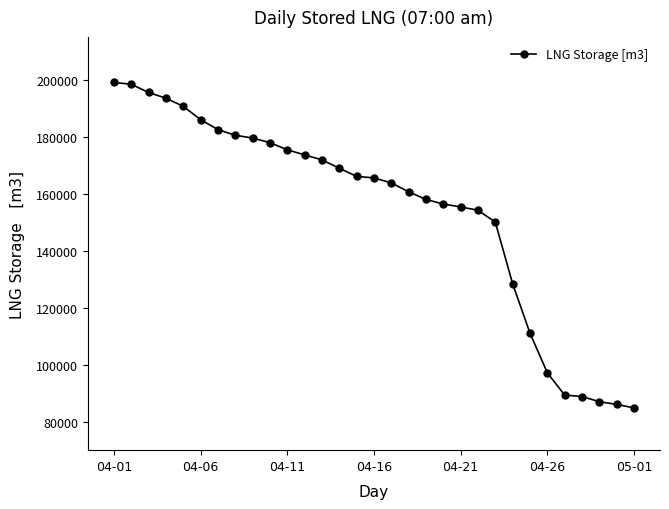

What is the difference between the maximum and minimum values?

114183.4